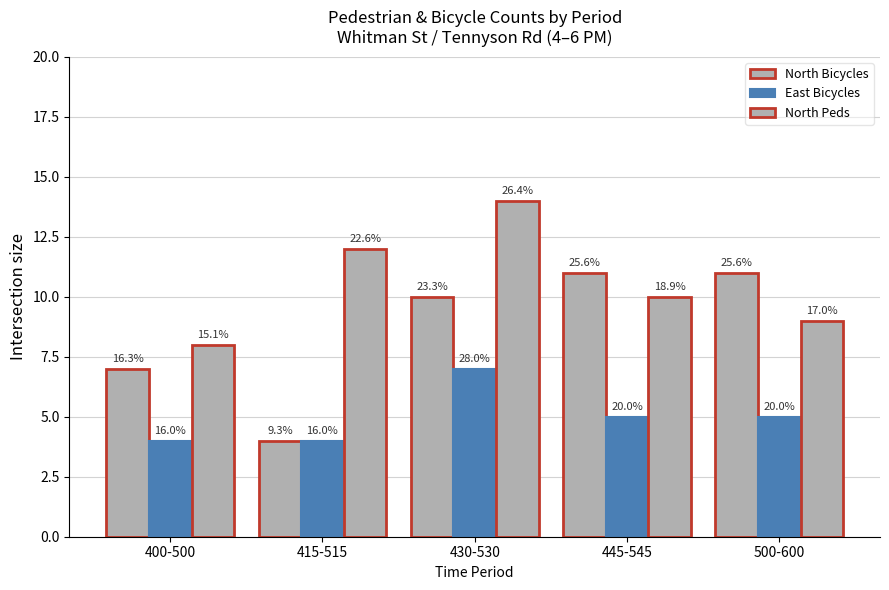

Are the bars horizontal?

No